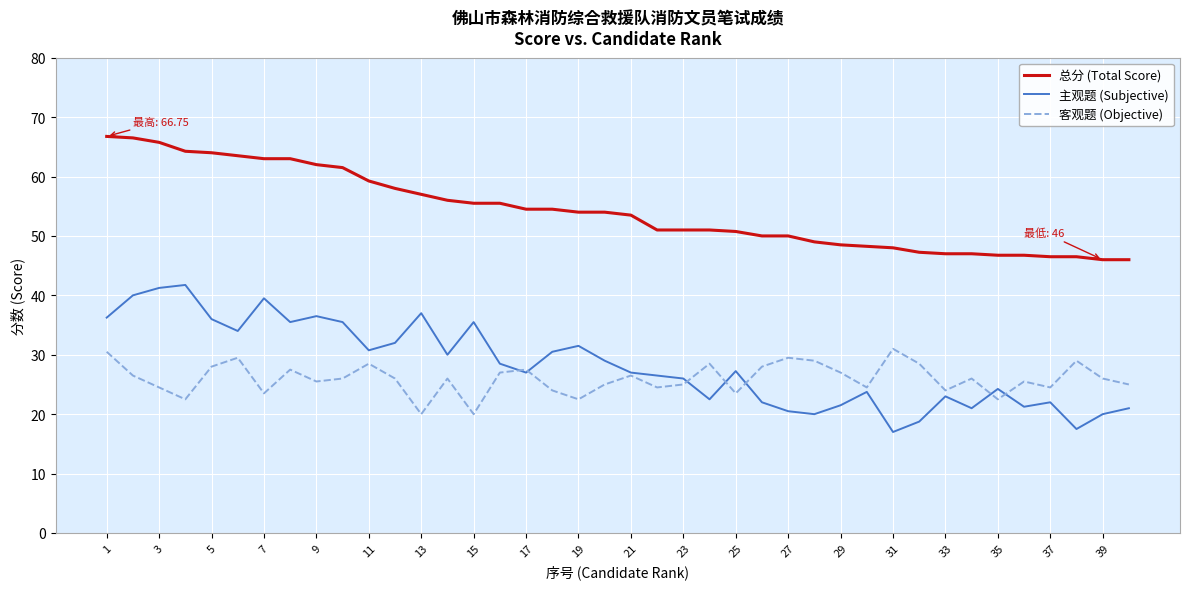

Which series has the widest spread of values?

主观题 (Subjective)